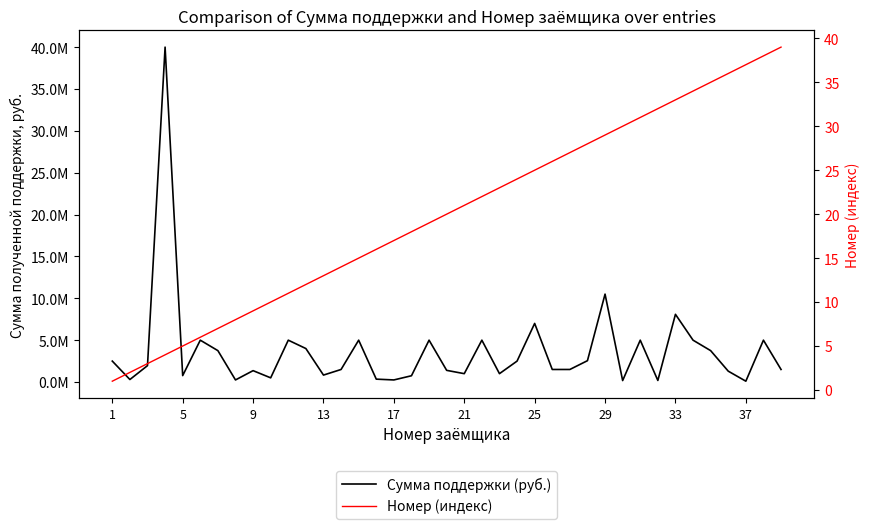

At 5, list the series in order from smallest to largest.

Номер (индекс), Сумма поддержки (руб.)